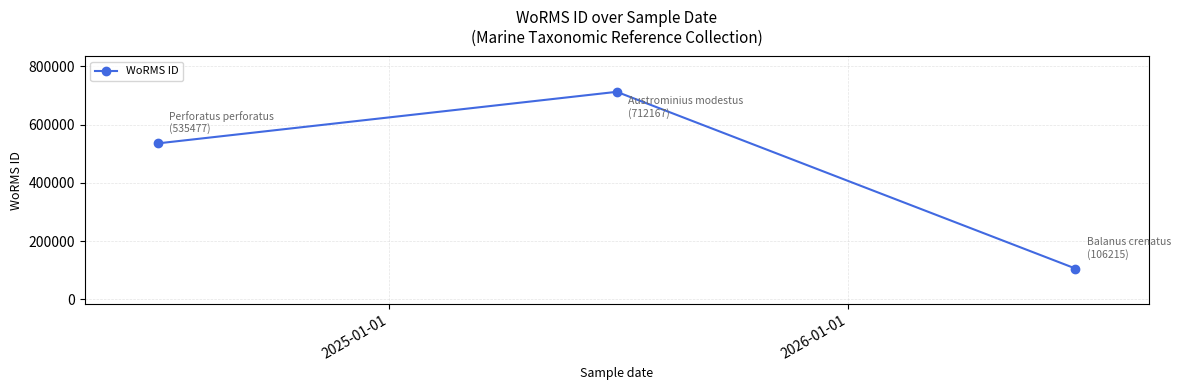

What is the maximum value shown in the chart?

712167